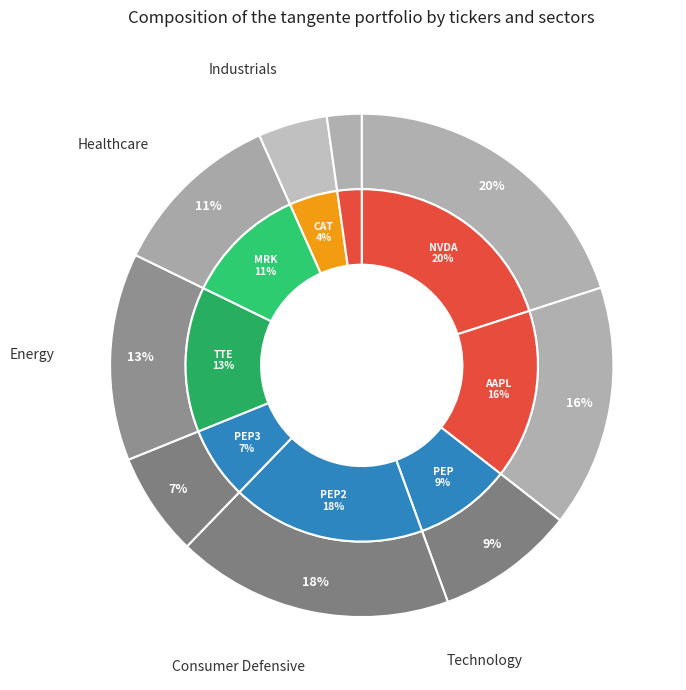

To the nearest percent, what is the difference between the 4 and 3 slice percentages?

4%